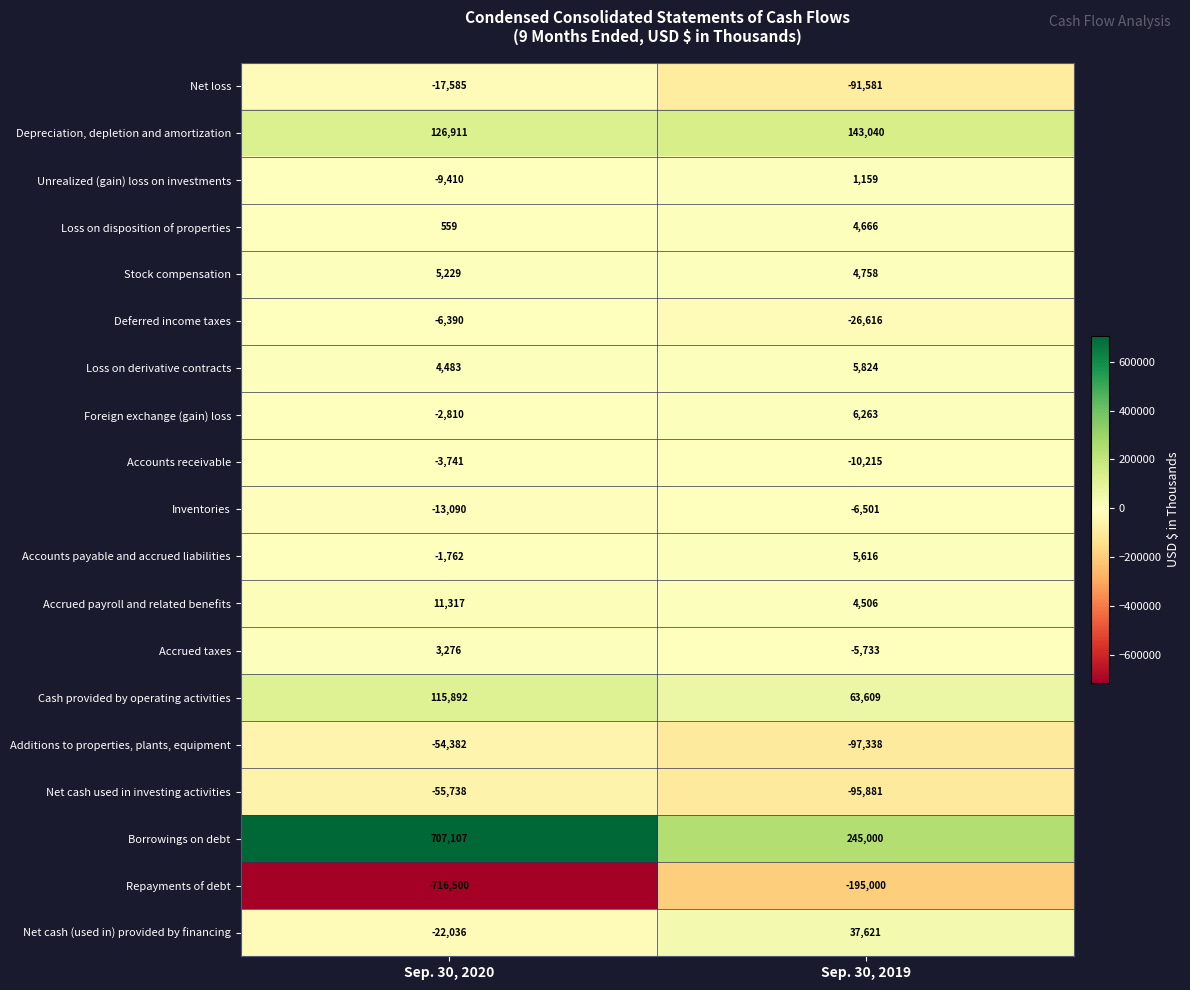

What is the difference between the maximum and minimum values in the Stock compensation series?

471